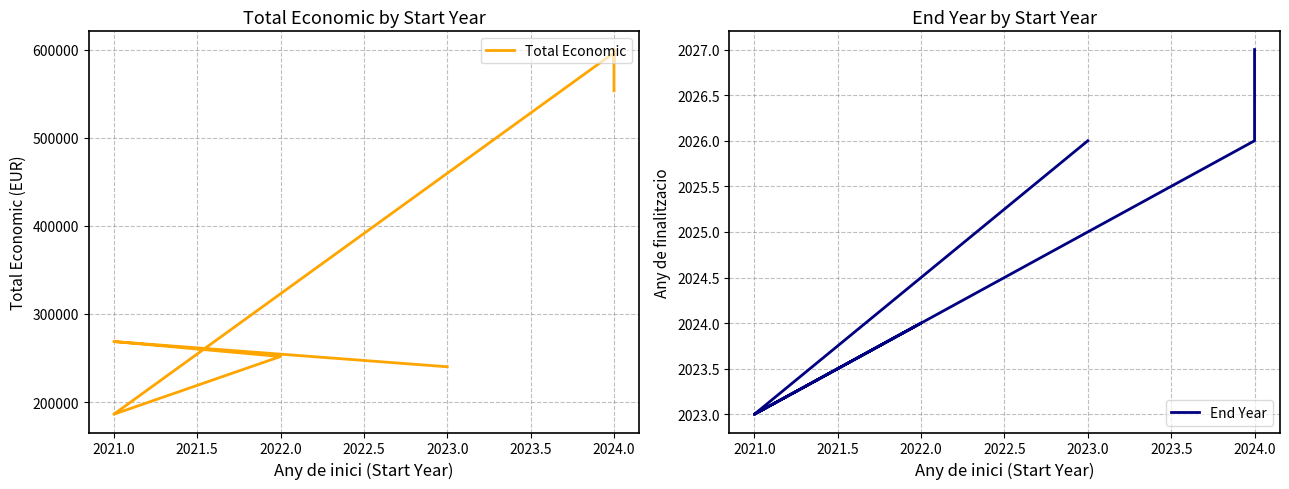

What are all the series names shown in the legend?

Total Economic, End Year